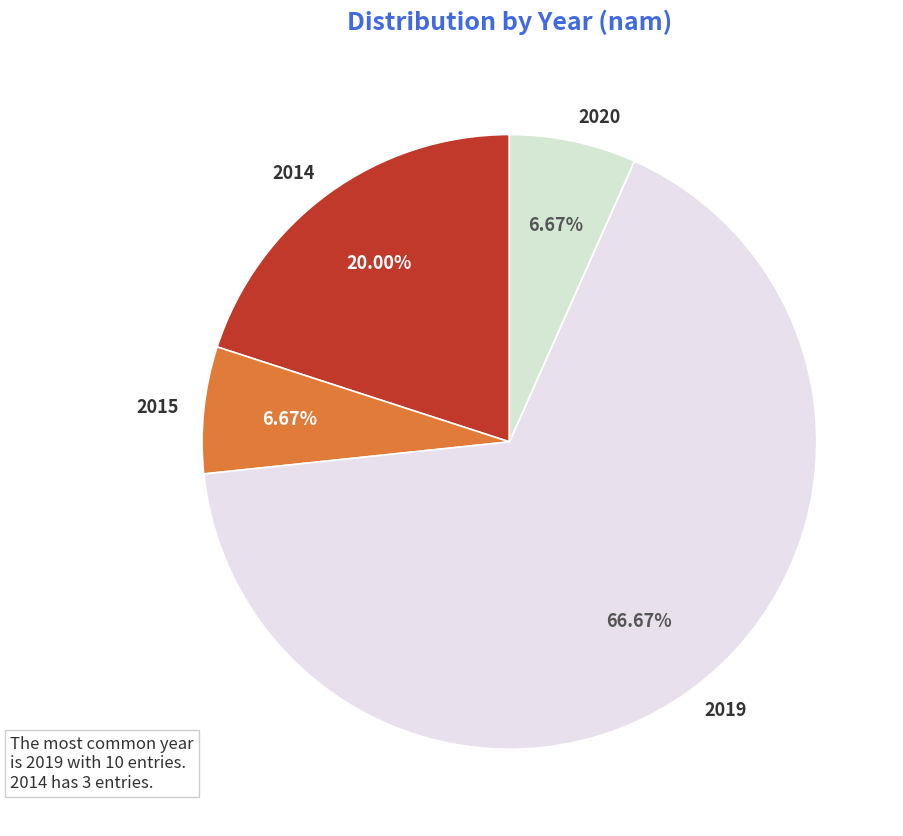

To the nearest percent, what portion does 2020 represent?

7%